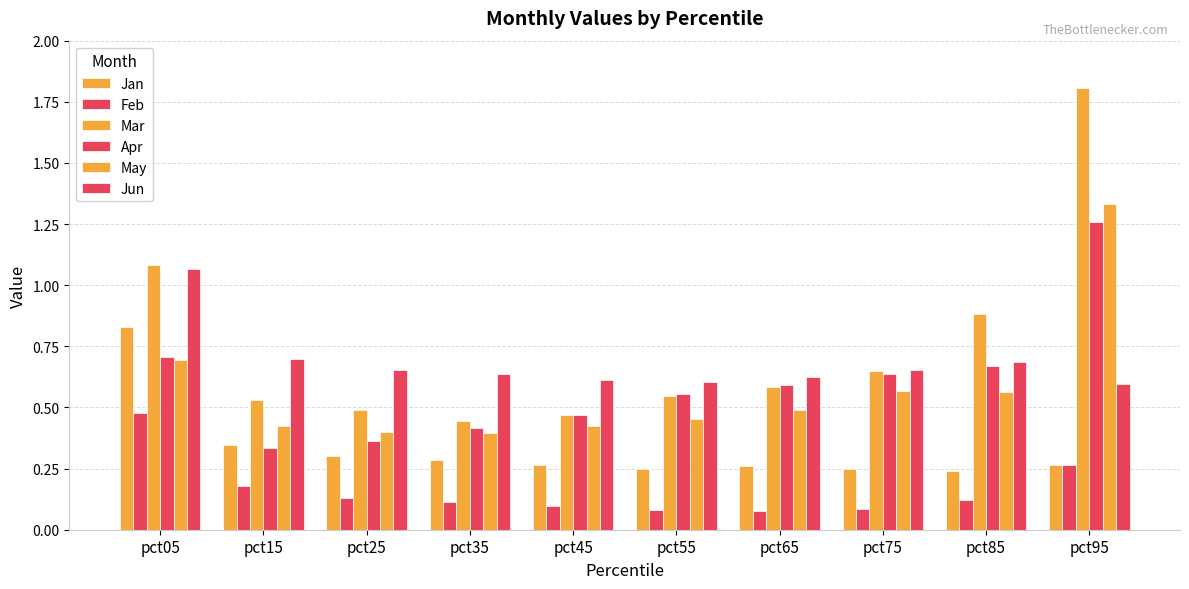

How many groups of bars are there?

10